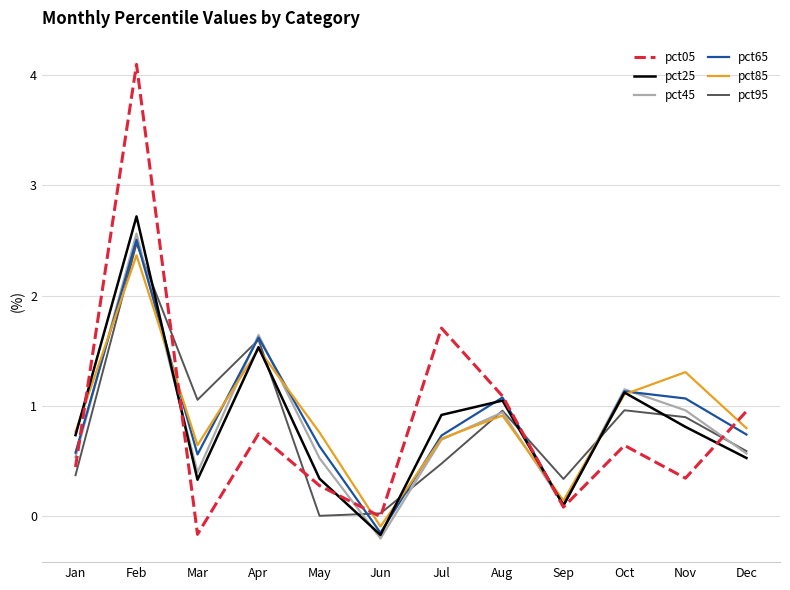

Between which two adjacent categories do pct25 and pct45 first intersect?

Feb and Mar